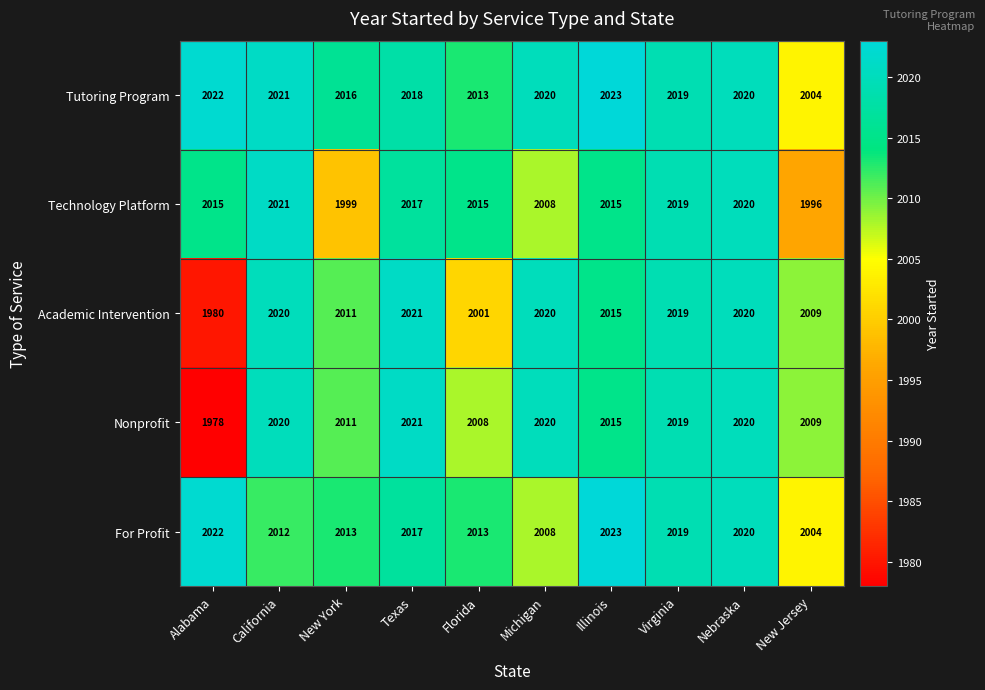

What is the sum of all Tutoring Program values?

20176